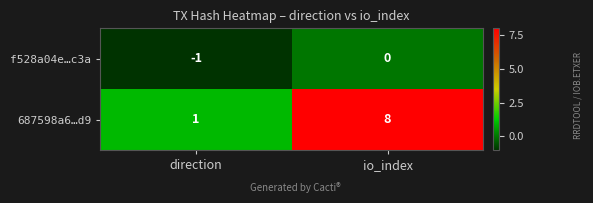

At which label does f528a04e…c3a reach its peak?

io_index